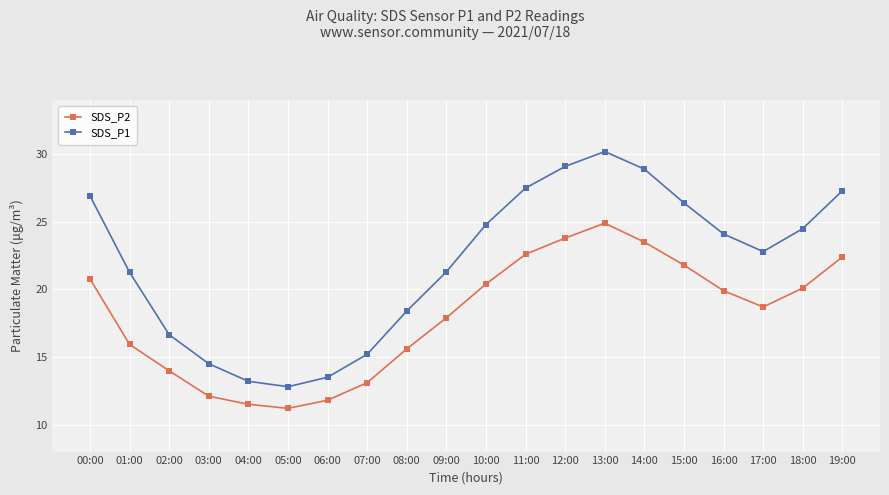

How many interior local valleys does the SDS_P2 series have?

2